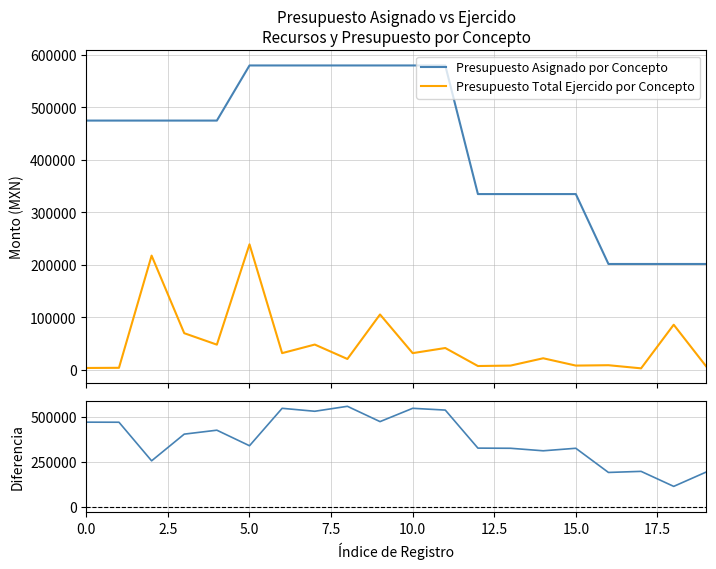

How many lines are shown in the chart?

3